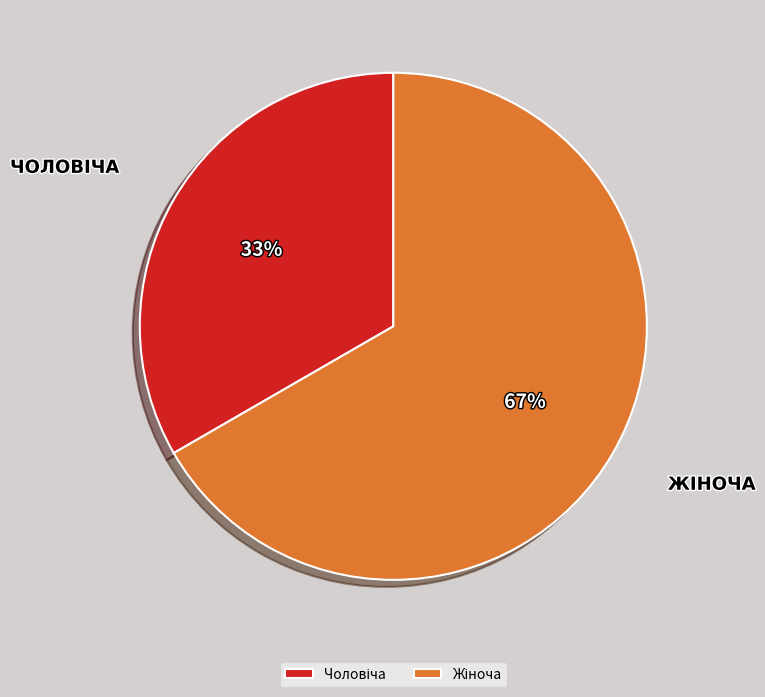

How many slices are in this pie chart?

2